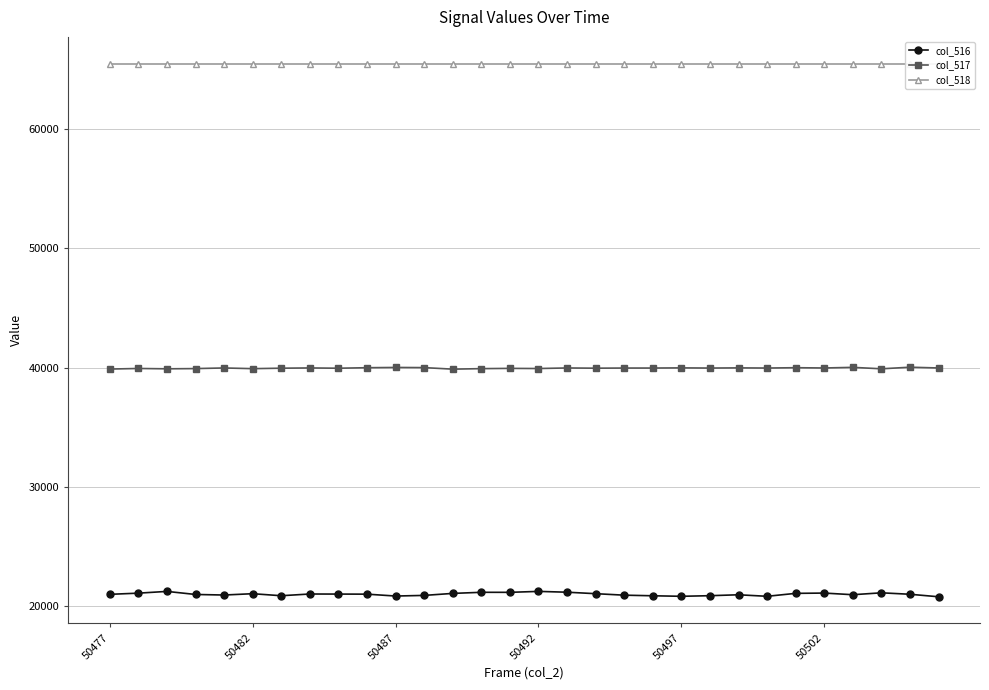

How many values in the col_517 series exceed 39956?

13